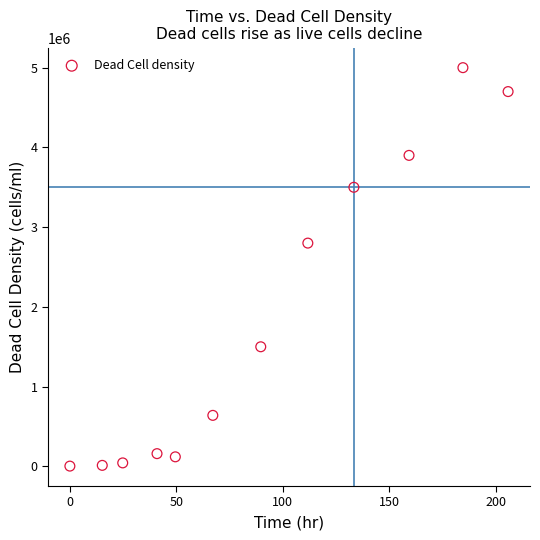

What is the range of Y values (max minus min)?

4996300